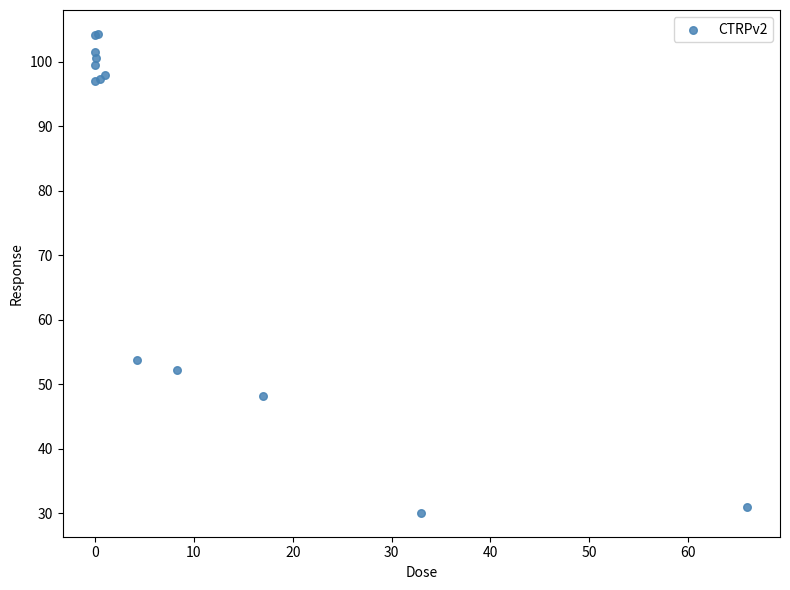

What Y value in the scatter plot is closest to 67?

53.7